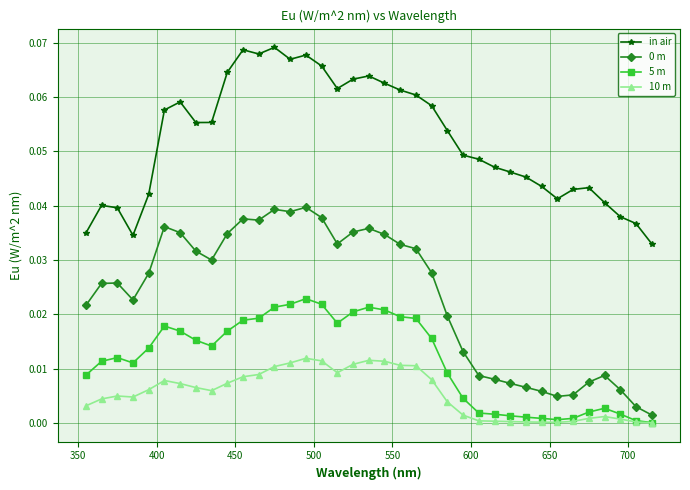

Which series has the largest total across all categories?

in air